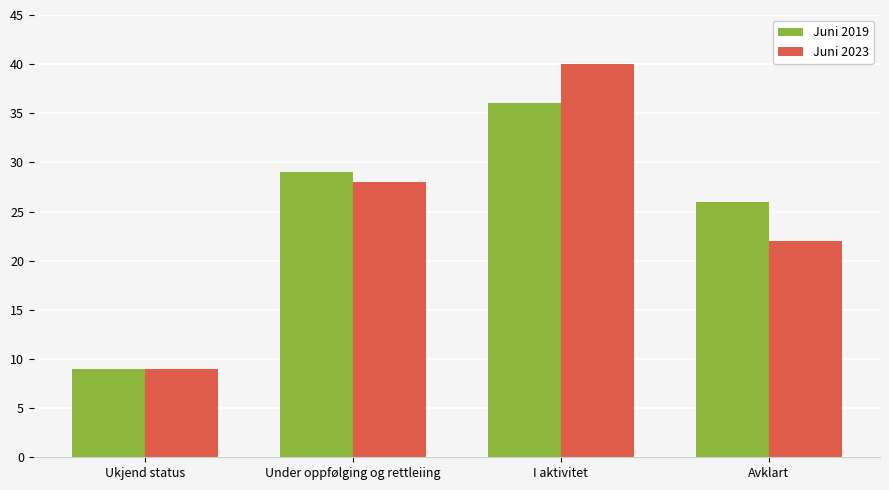

How many Juni 2019 values are between 26 and 36?

3